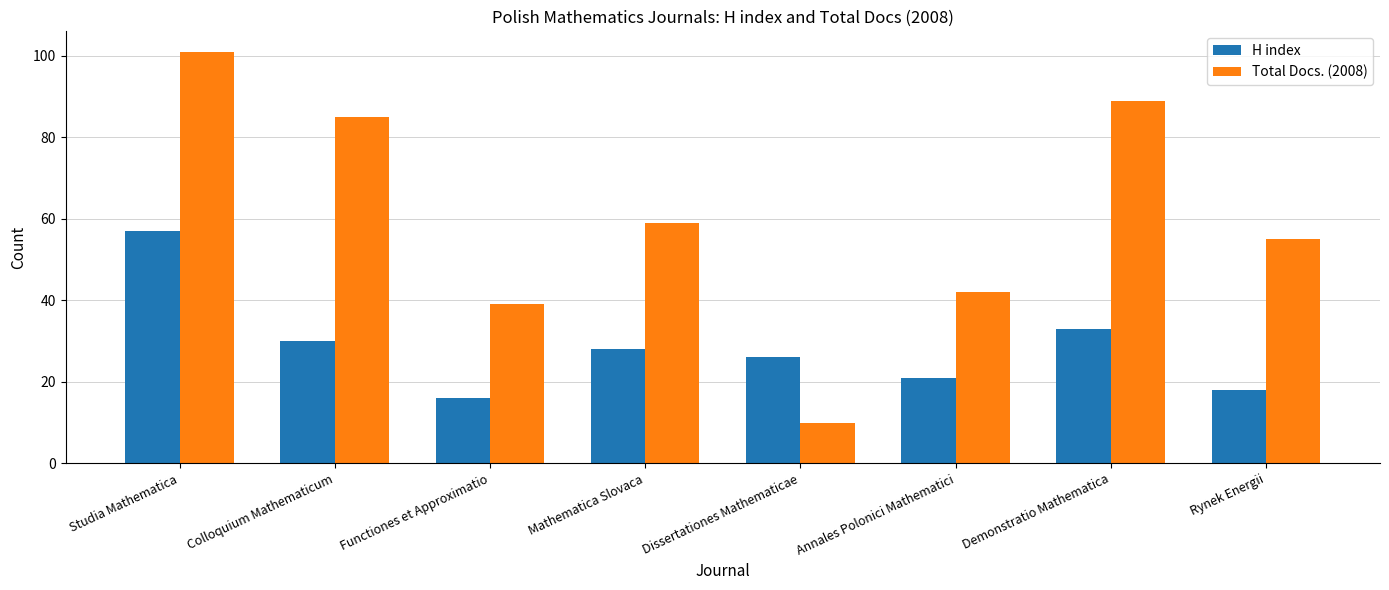

What position from the right is Rynek Energii?

1